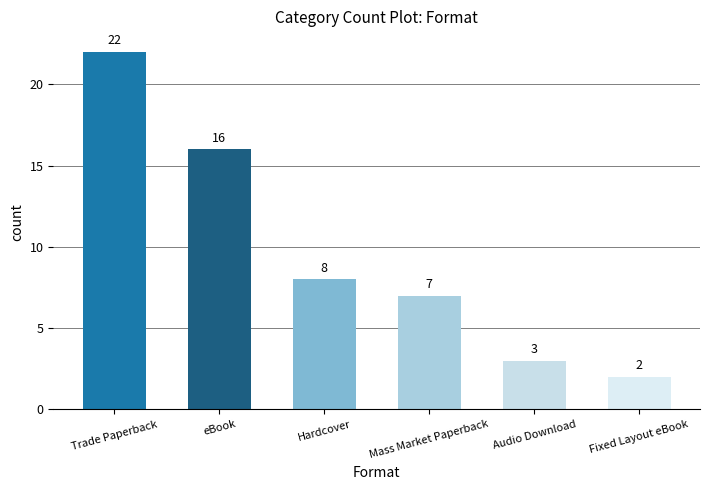

List the labels in order of value, largest first.

Trade Paperback, eBook, Hardcover, Mass Market Paperback, Audio Download, Fixed Layout eBook